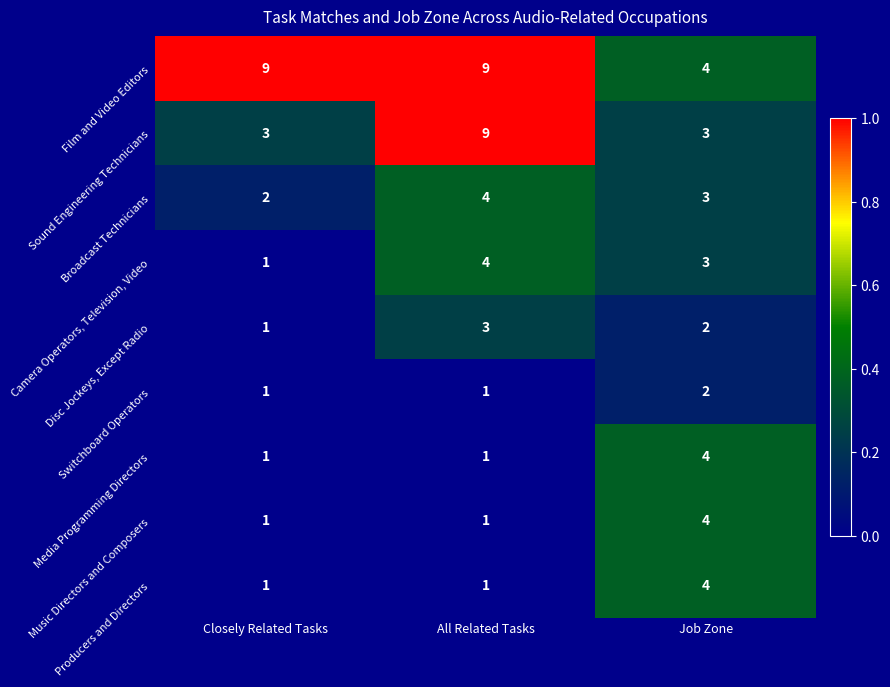

Rank the categories by Broadcast Technicians value from lowest to highest.

Closely Related Tasks, Job Zone, All Related Tasks